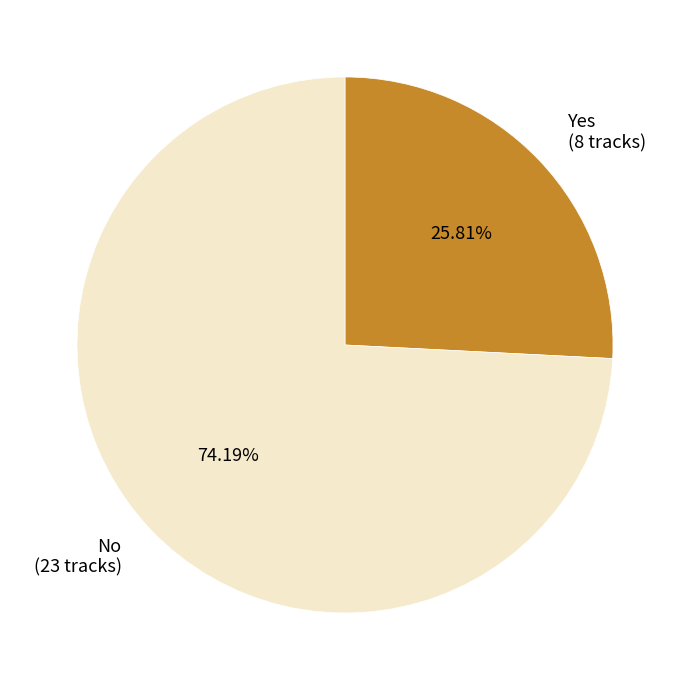

Which slice is the largest?

No